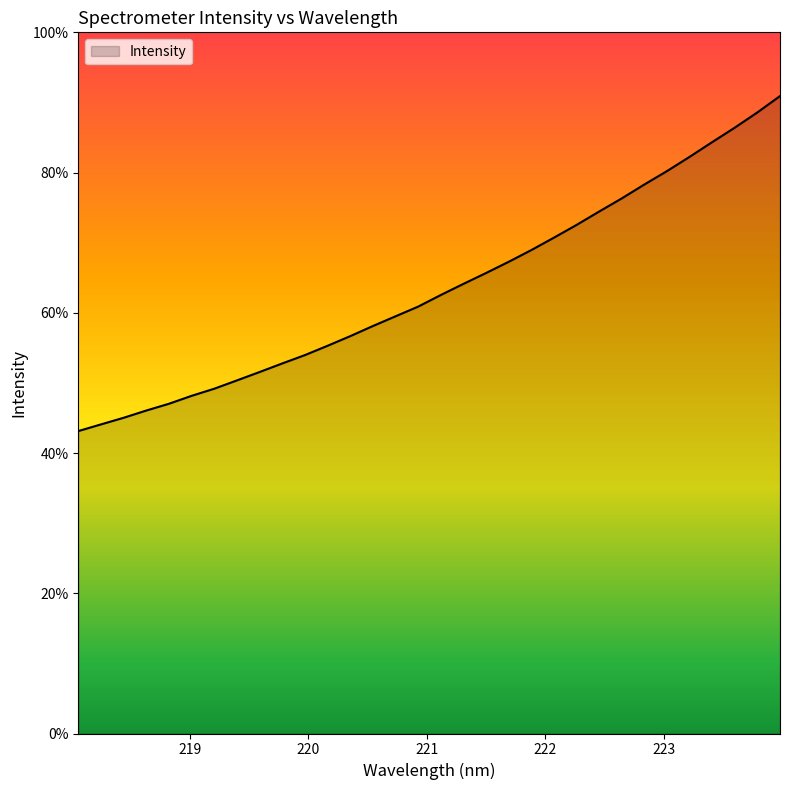

Rank the categories by value from highest to lowest.

223.9802, 223.7895, 223.5987, 223.408, 223.2172, 223.0264, 222.8355, 222.6447, 222.4538, 222.263, 222.0721, 221.8812, 221.6902, 221.4993, 221.3083, 221.1174, 220.9264, 220.7354, 220.5444, 220.3533, 220.1623, 219.9712, 219.7801, 219.589, 219.3979, 219.2067, 219.0156, 218.8244, 218.6332, 218.442, 218.2508, 218.0596